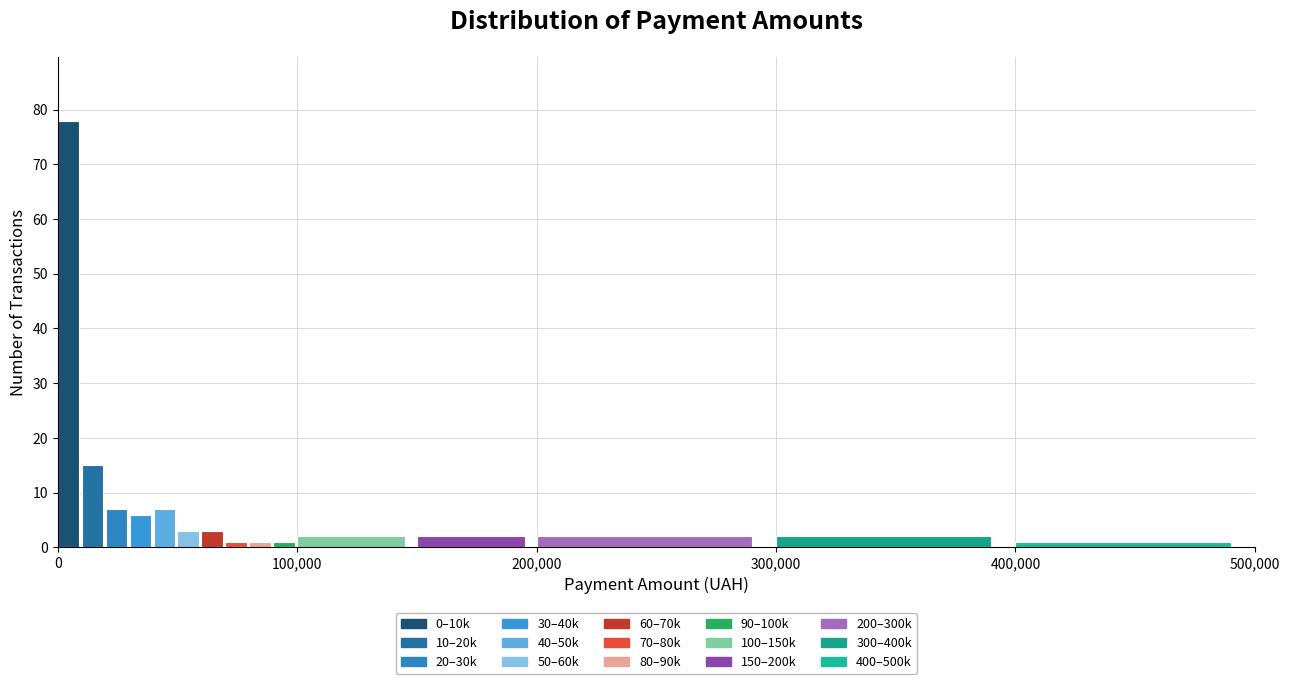

Around what value on the x-axis is the tallest bar? Give the approximate position of its centre, as read against the axis.

0